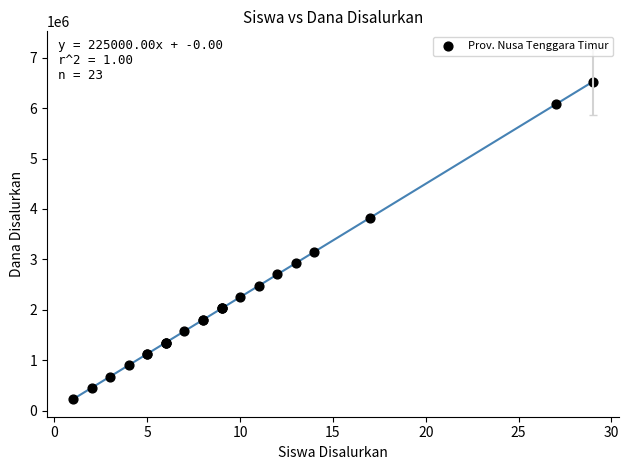

What Y value in the scatter plot is closest to 3375000?

3150000